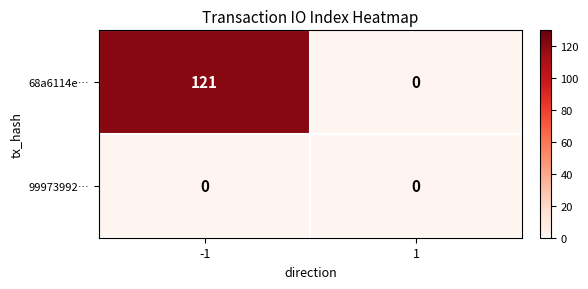

What is the sum of the 68a6114e… values at 1 and -1?

121